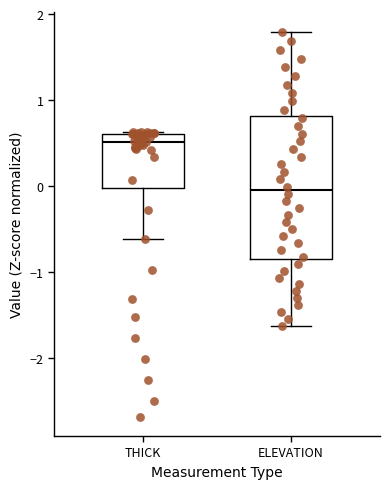

Where does the upper whisker of the box for ELEVATION end on the y-axis? The values are not printed on the chart, so give them approximately, as read against the axis.

1.8